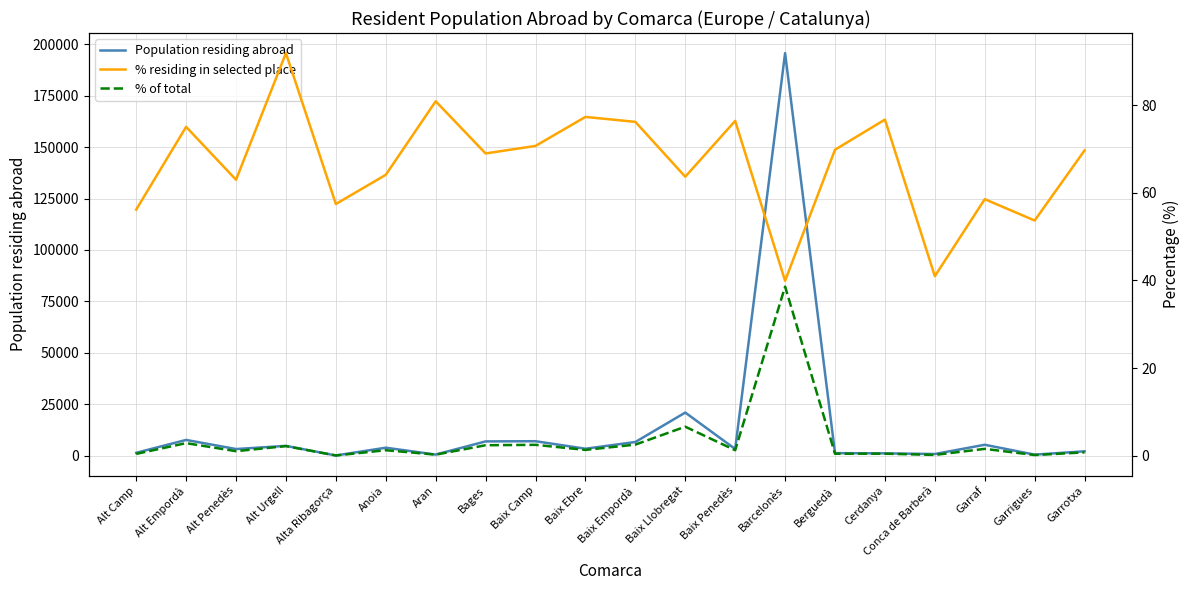

Where is the first local maximum for Population residing abroad?

Alt Empordà